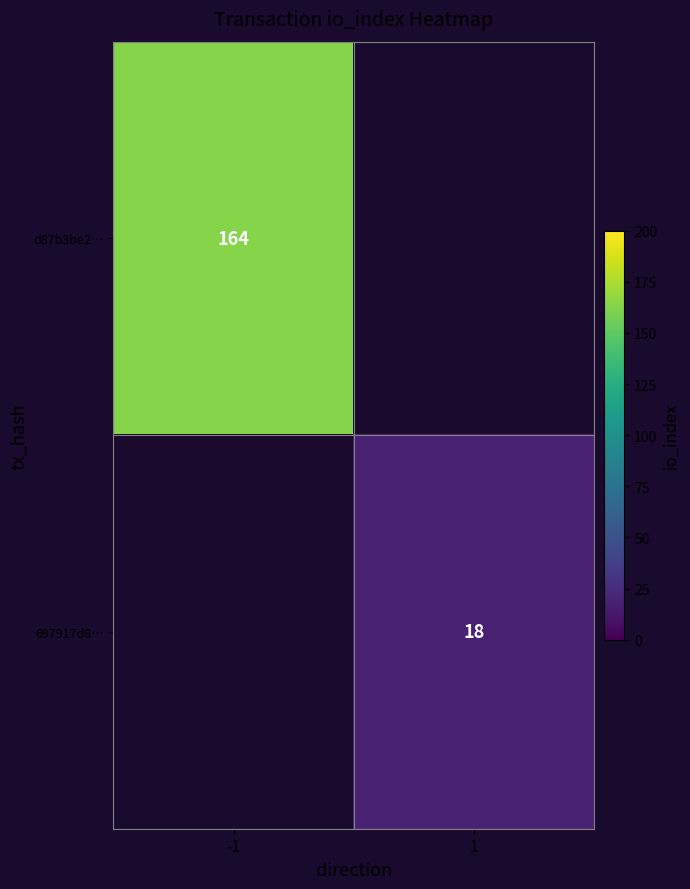

Is it true that 697917d8… equals 18 at 1?

True